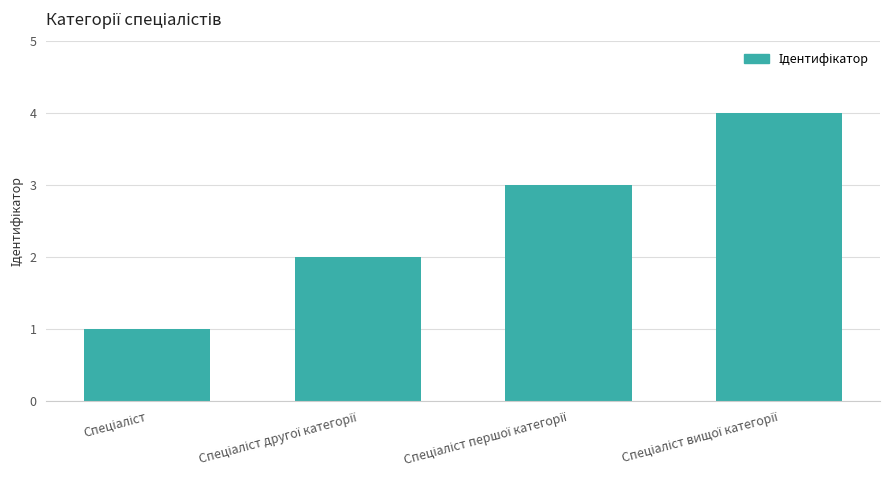

Count the number of data series in this chart.

1